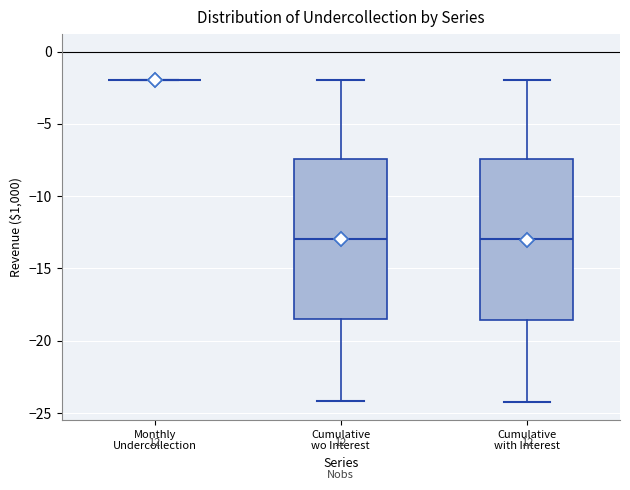

Reading left to right, read every box against the y-axis: the position of its median line, the range the box covers, and the ends of its whiskers. The values are not printed on the chart, so give them approximately, as read against the axis.

Monthly Undercollection: box collapsed to a line at -2.0, whiskers -2.0 to -2.0
Cumulative wo Interest: median -13.0, box -18.5 to -7.5, whiskers -24.0 to -2.0
Cumulative with Interest: median -13.0, box -18.5 to -7.5, whiskers -24.5 to -2.0